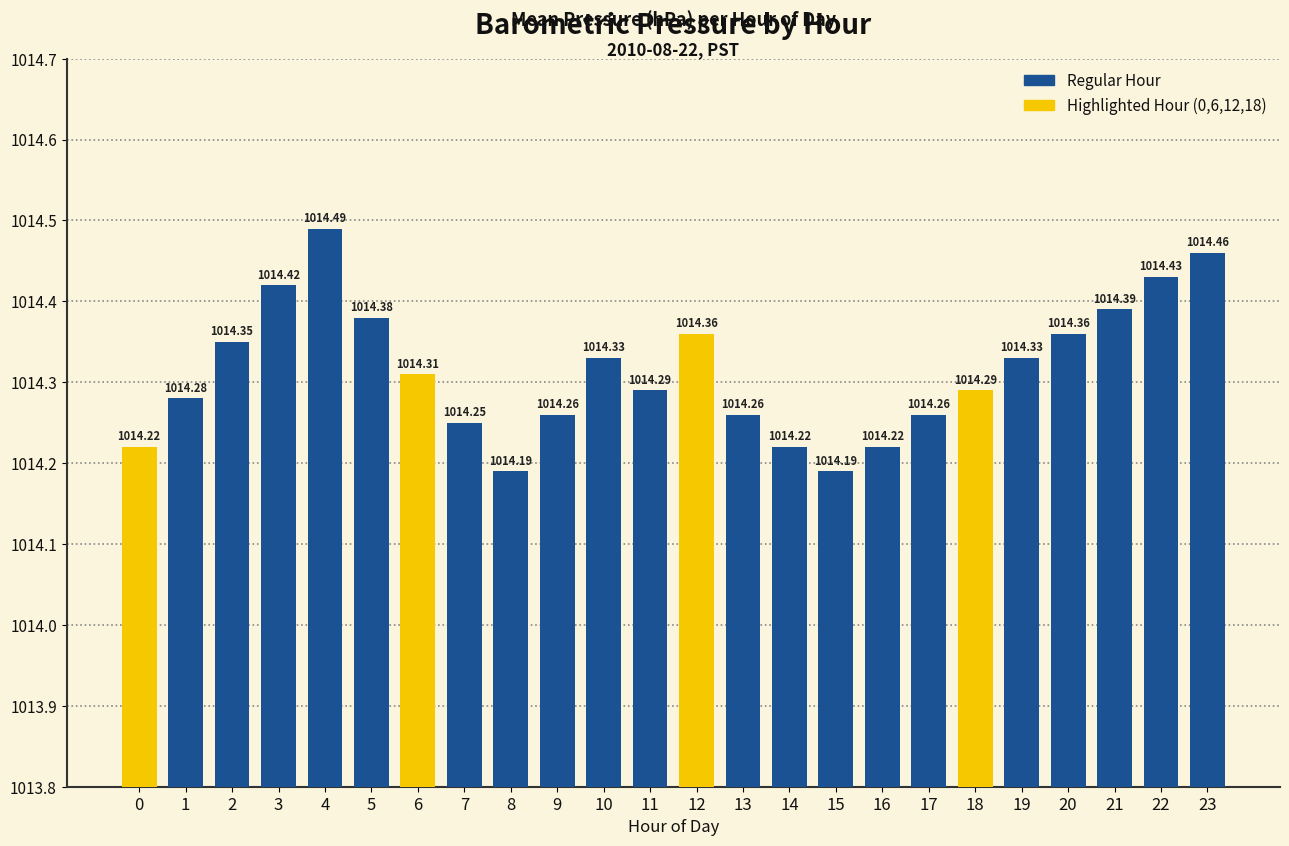

What is the sum of the values at 1 and 22?

2028.7